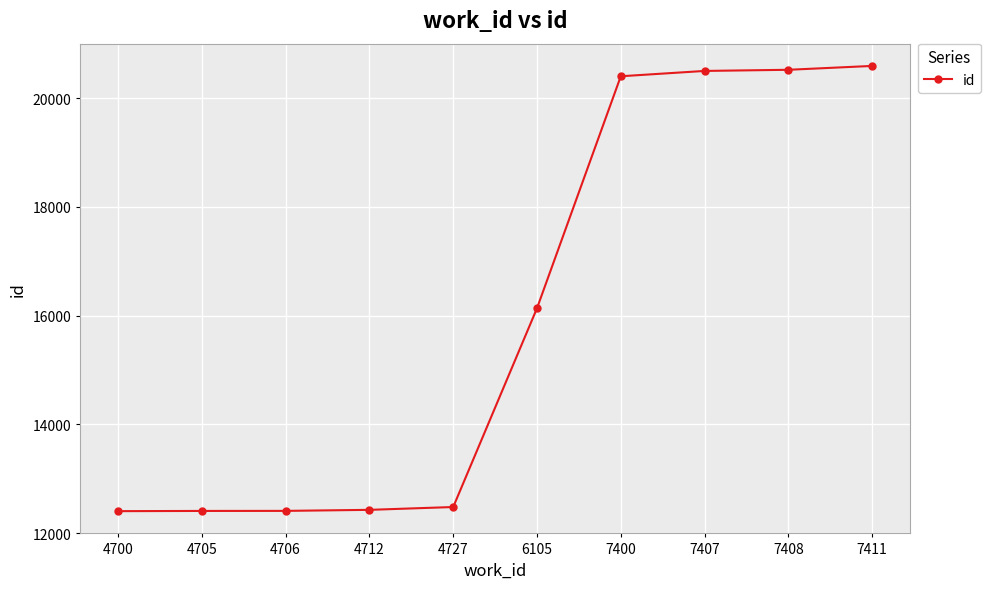

What is the ratio of the value at 4705 to the value at 4727?

1.0